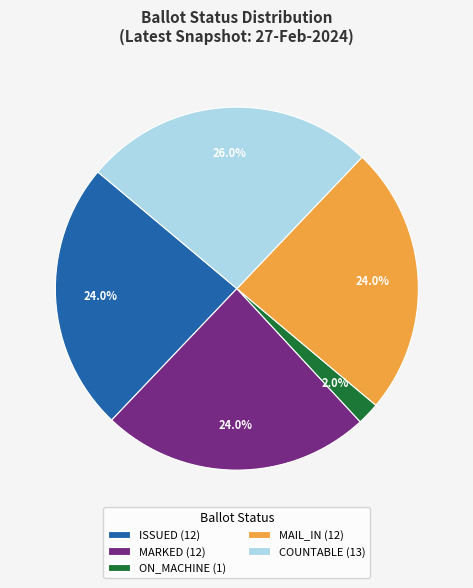

Is there any slice that represents more than half of the pie?

No